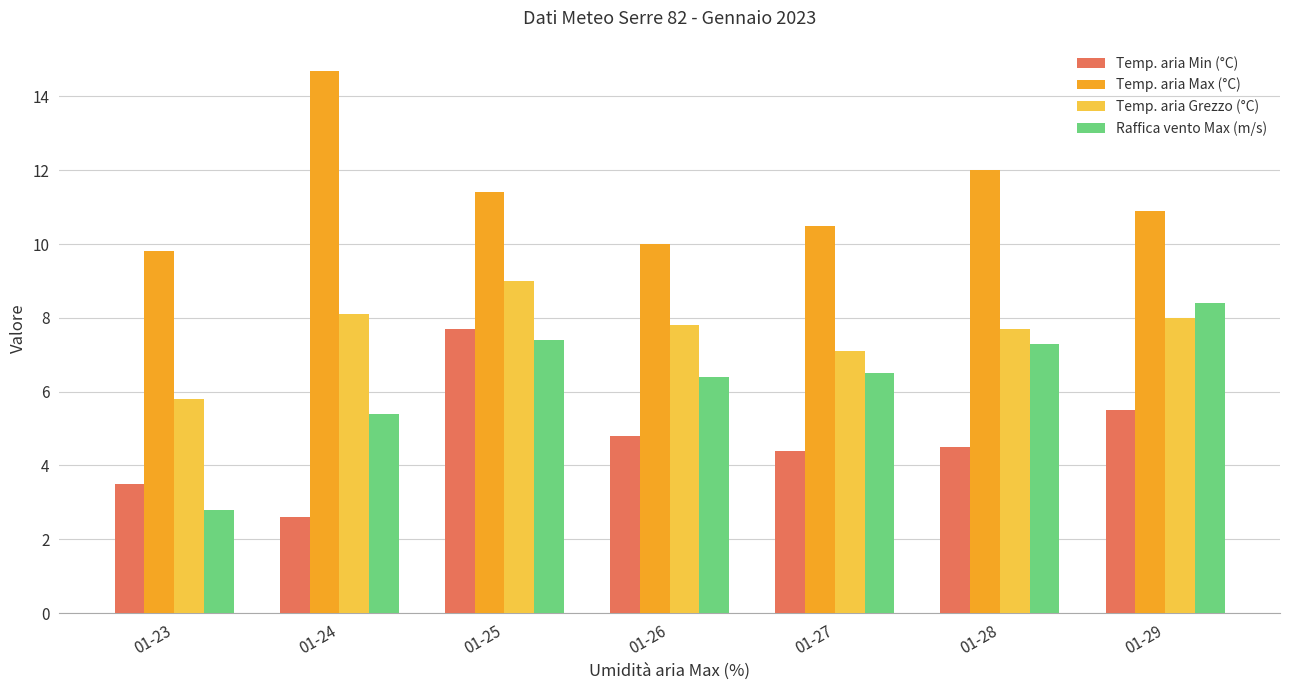

What is the value of the Temp. aria Min (°C) bar at the 3rd from the left?

7.7